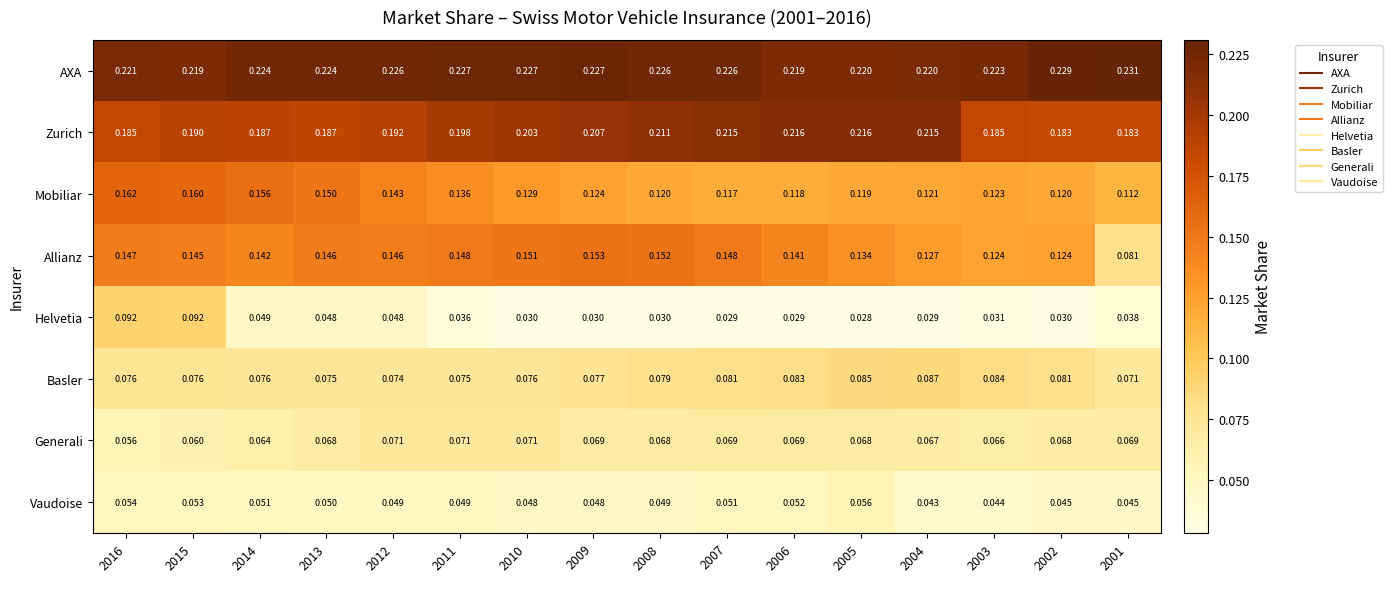

Which series changed the most between 2011 and 2007?

Mobiliar